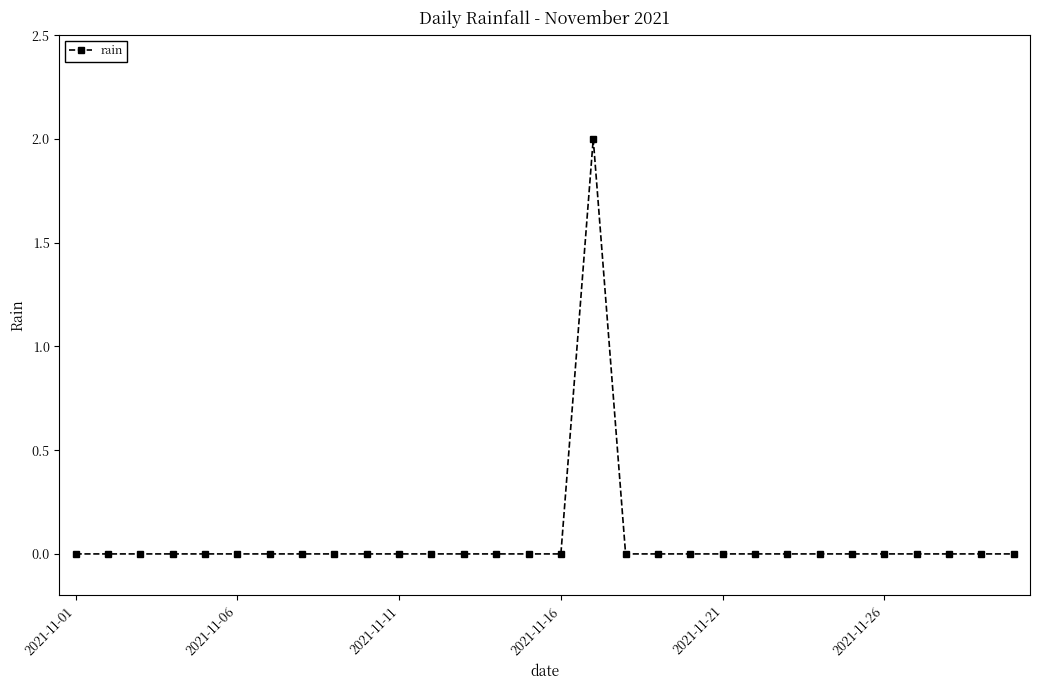

Reading left to right, transcribe all the data shown in this chart.

0	0	0	0	0	0	0	0	0	0	0	0	0	0	0	0	2	0	0	0	0	0	0	0	0	0	0	0	0	0